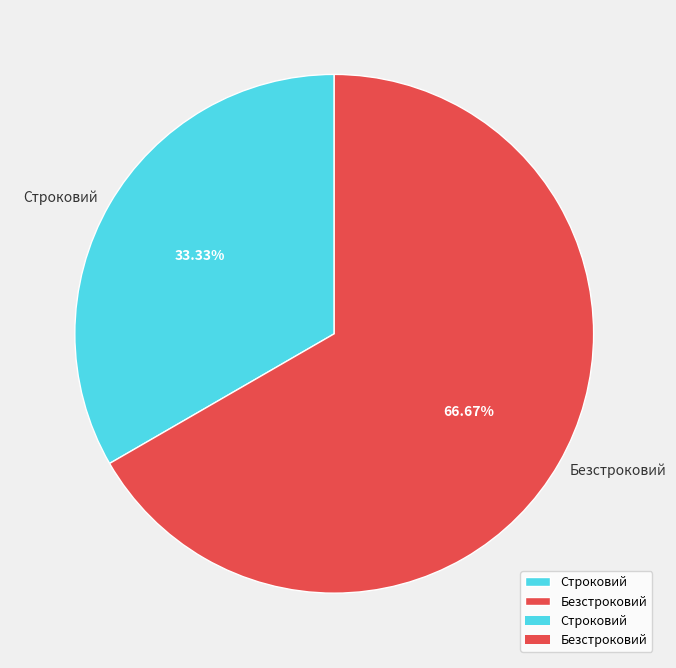

Is there any slice that represents more than half of the pie?

Yes